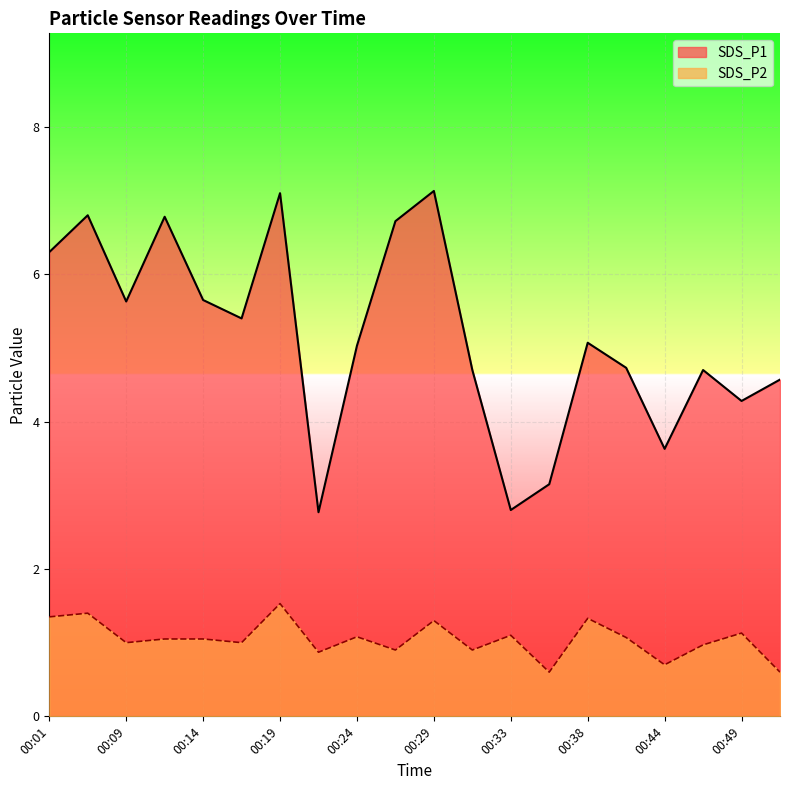

List the labels in order of SDS_P1 value, largest first.

00:29, 00:19, 00:04, 00:11, 00:26, 00:01, 00:14, 00:09, 00:16, 00:38, 00:24, 00:42, 00:31, 00:46, 00:51, 00:49, 00:44, 00:36, 00:33, 00:21